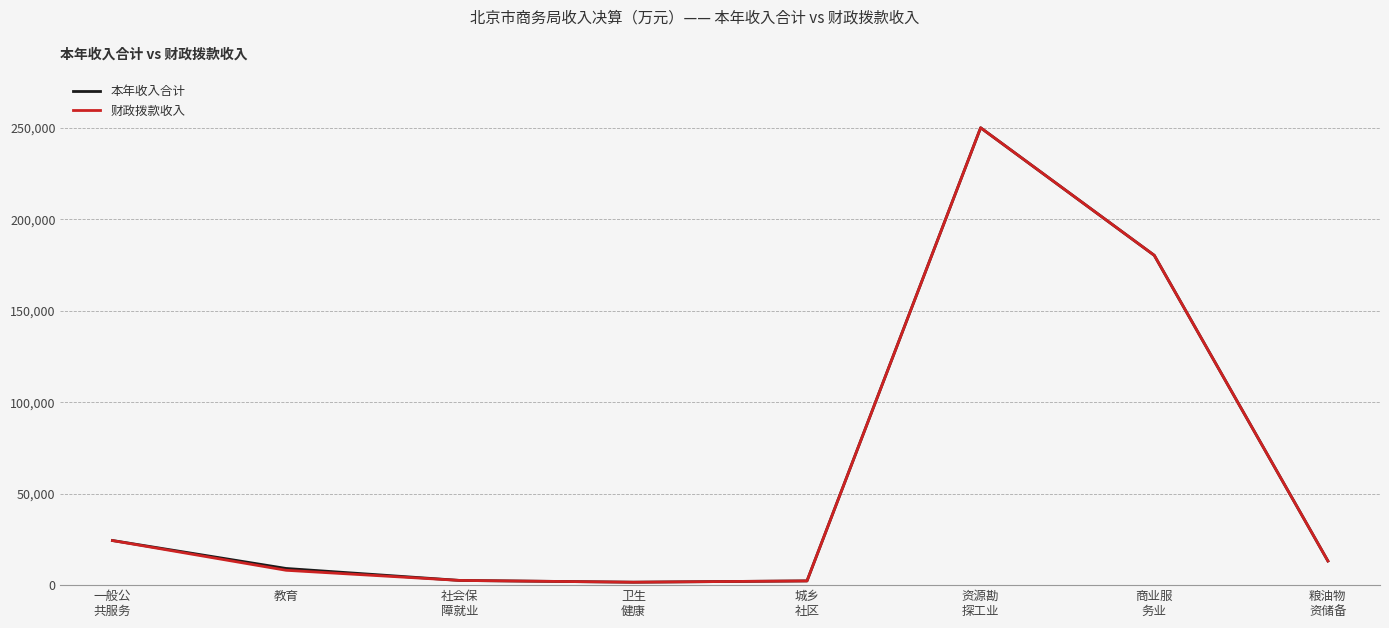

What is the maximum value for 财政拨款收入?

250138.3